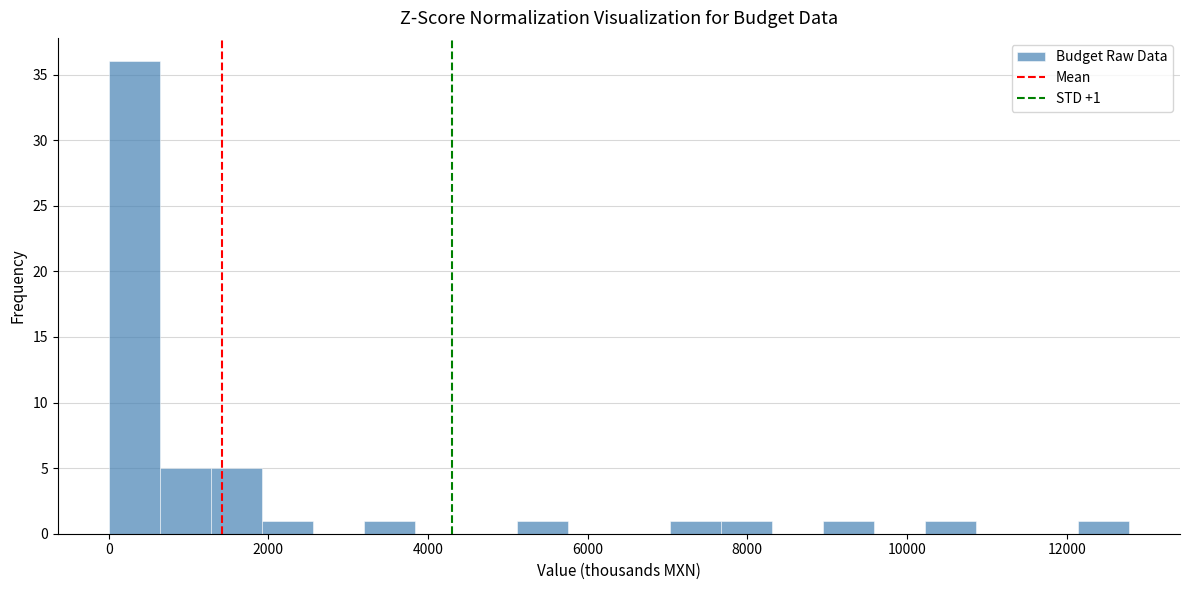

Around what value on the x-axis is the tallest bar? Give the approximate position of its centre, as read against the axis.

400